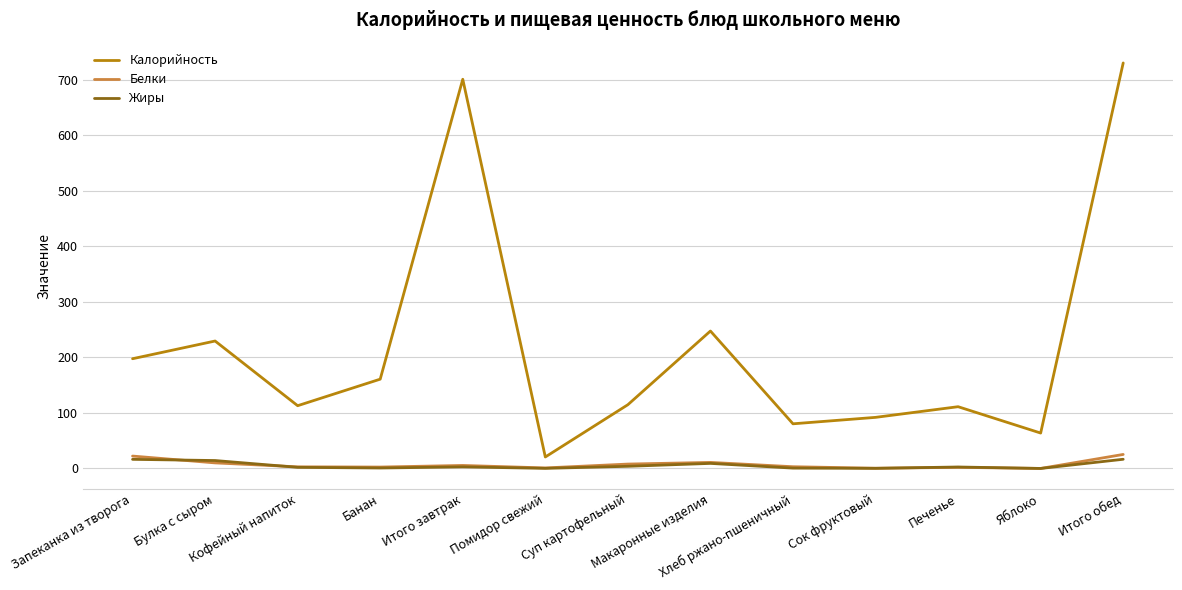

Which series has the largest total across all categories?

Калорийность